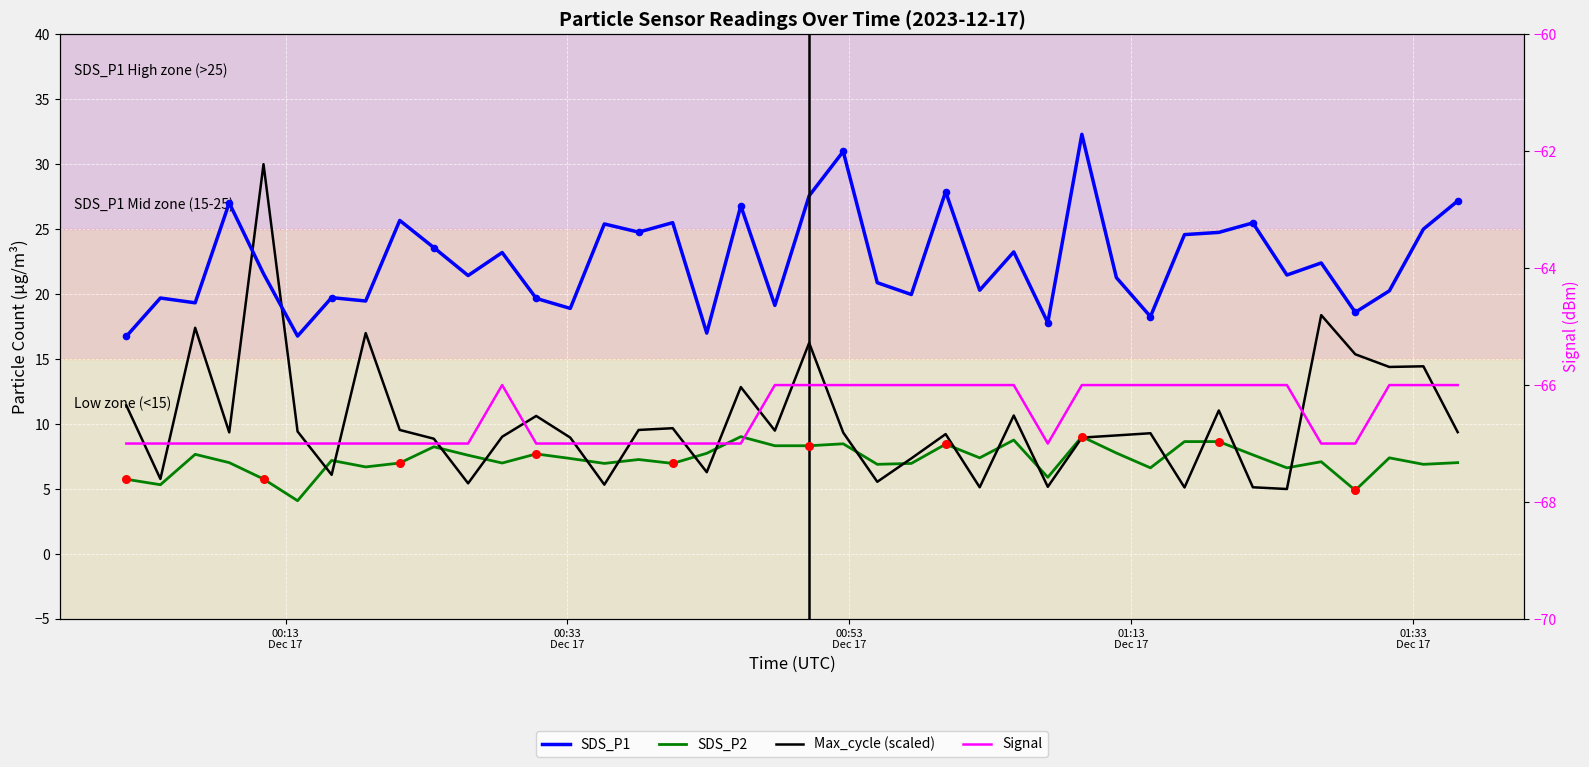

At how many categories does at least one series exceed -65?

40